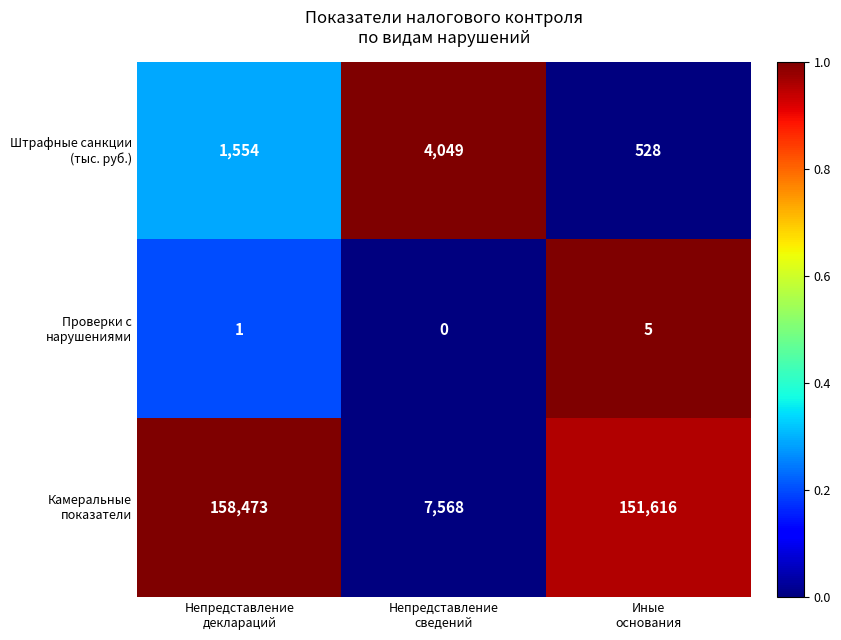

At how many categories does at least one series exceed 1293?

3